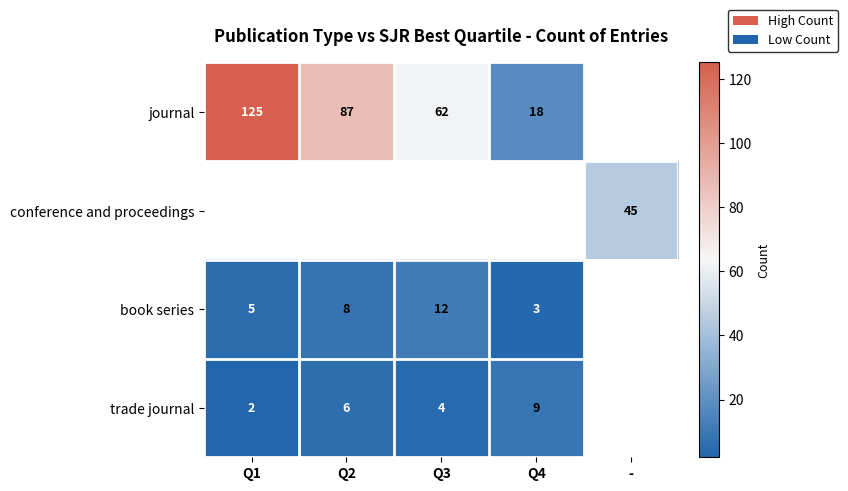

At which category does the chart reach its minimum across all series?

Q1